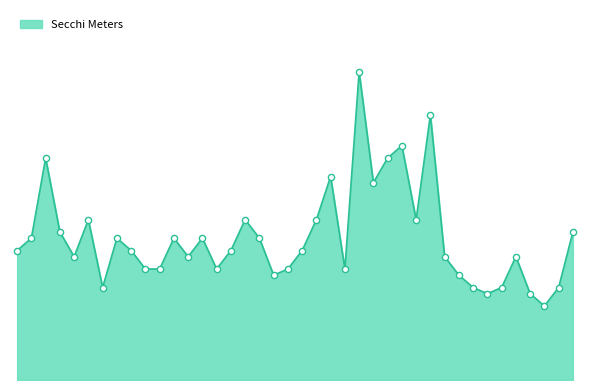

Is this an area chart (filled region under the line)?

Yes